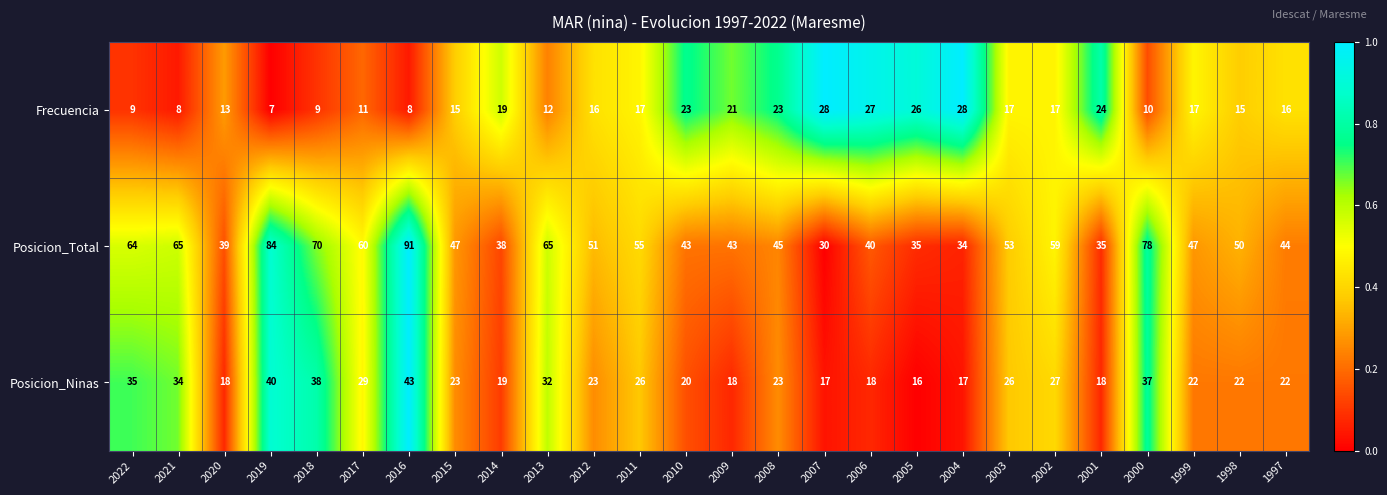

What is the sum of all Frecuencia values?

436